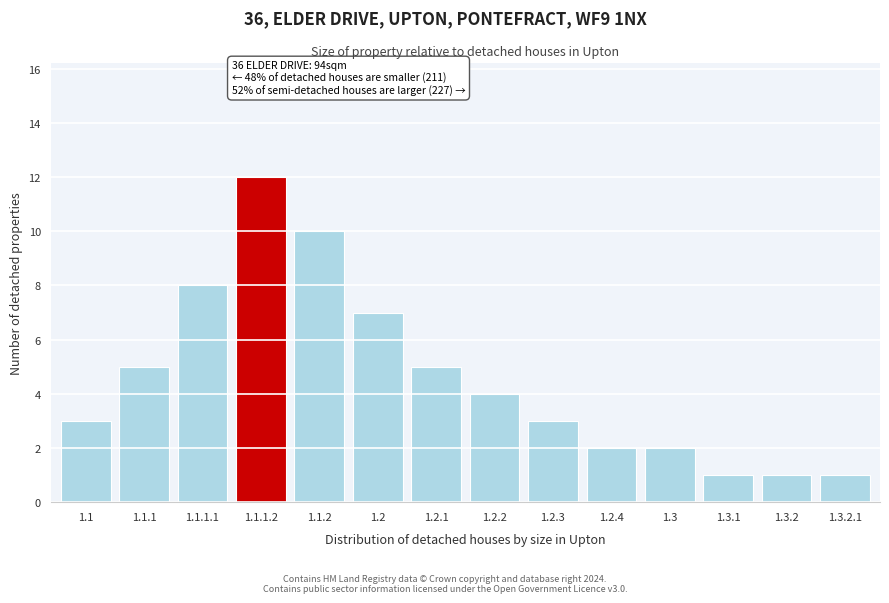

Reading left to right, transcribe all the data shown in this chart.

3	5	8	12	10	7	5	4	3	2	2	1	1	1